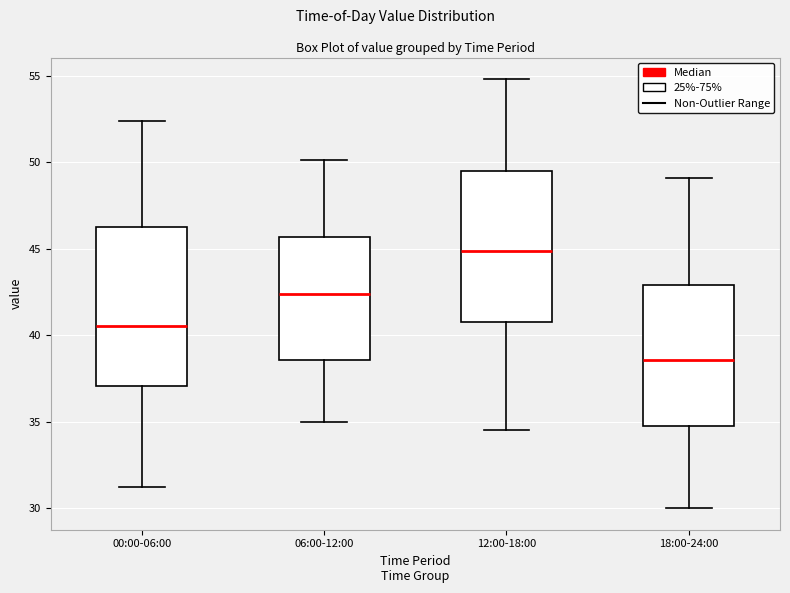

Where does the lower whisker of the box for 00:00-06:00 end on the y-axis? The values are not printed on the chart, so give them approximately, as read against the axis.

31.0